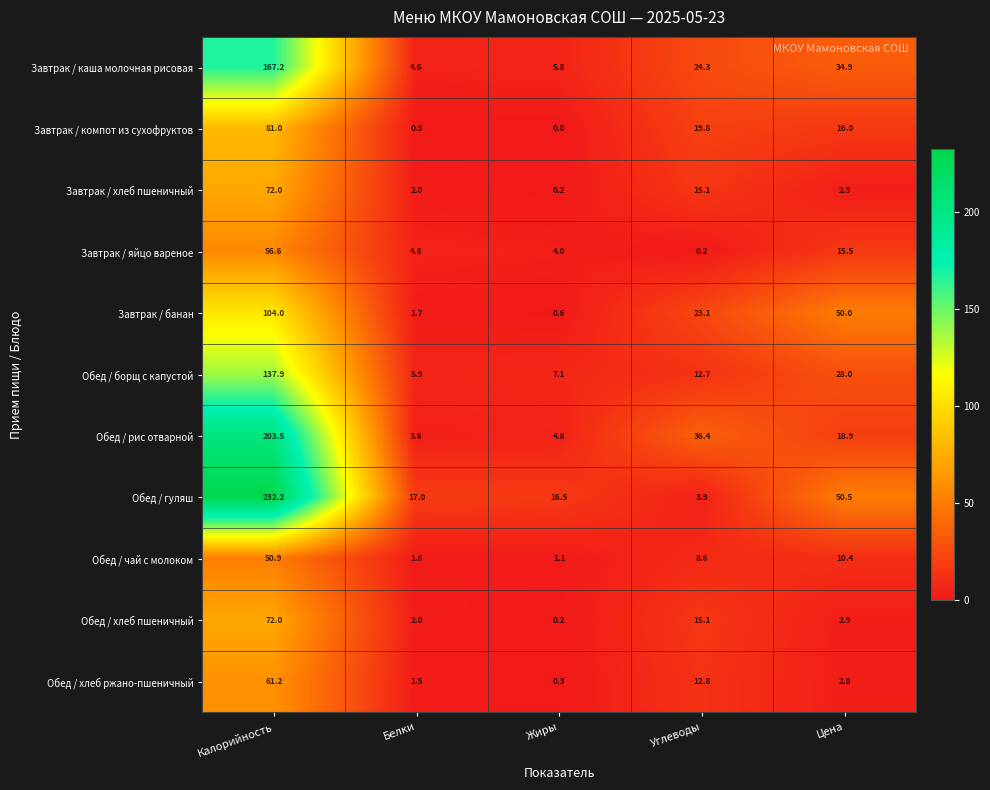

How many series are shown in this chart?

11